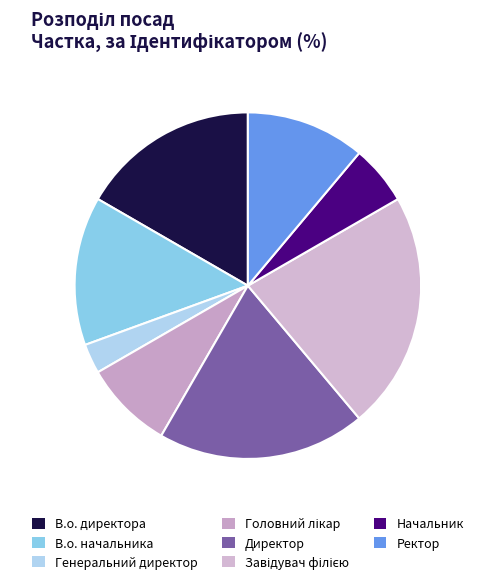

How many slices are in this pie chart?

8